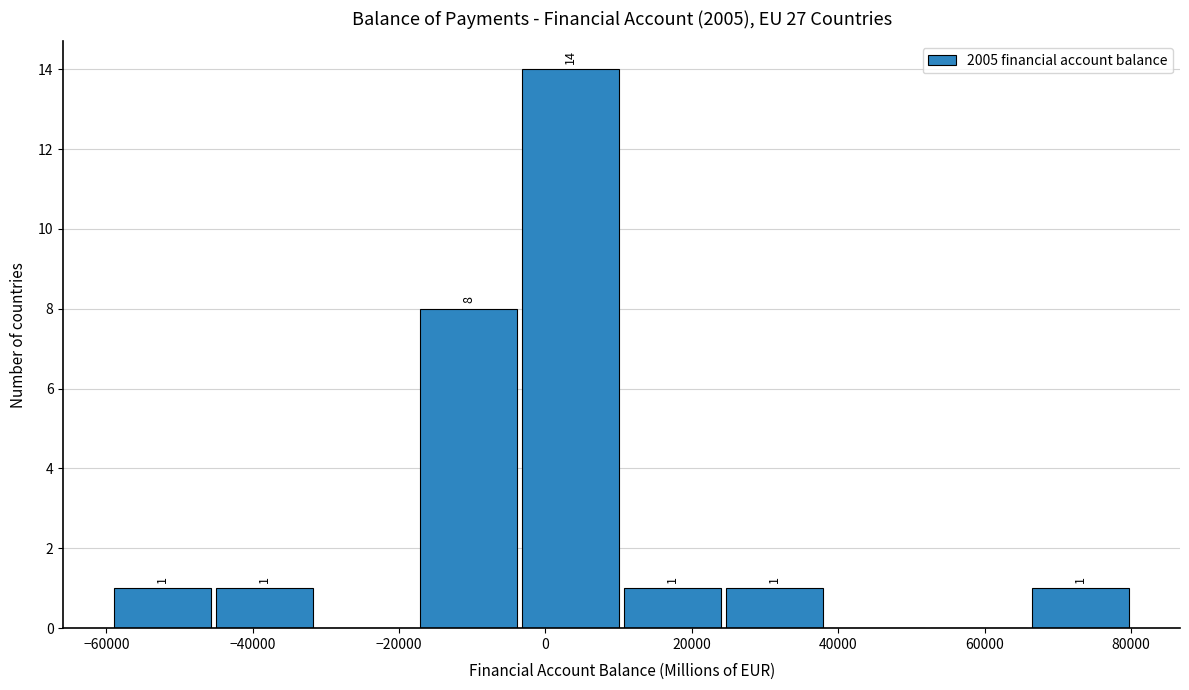

Over which range of the x-axis is the bar tallest?

-4000 to 10000